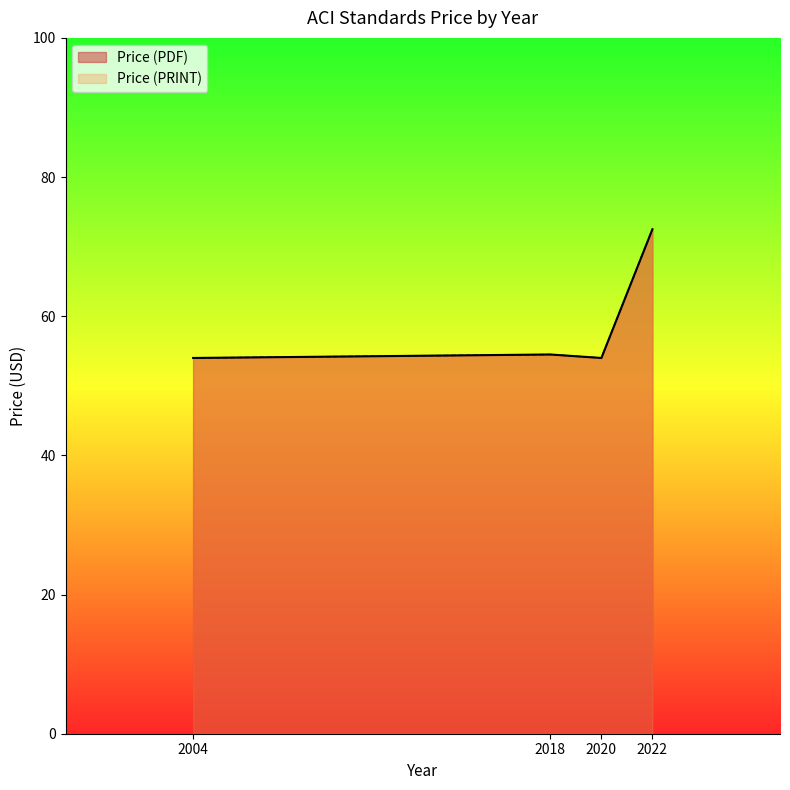

True or false: Price (PRINT) and Price (PDF) intersect in this chart.

False